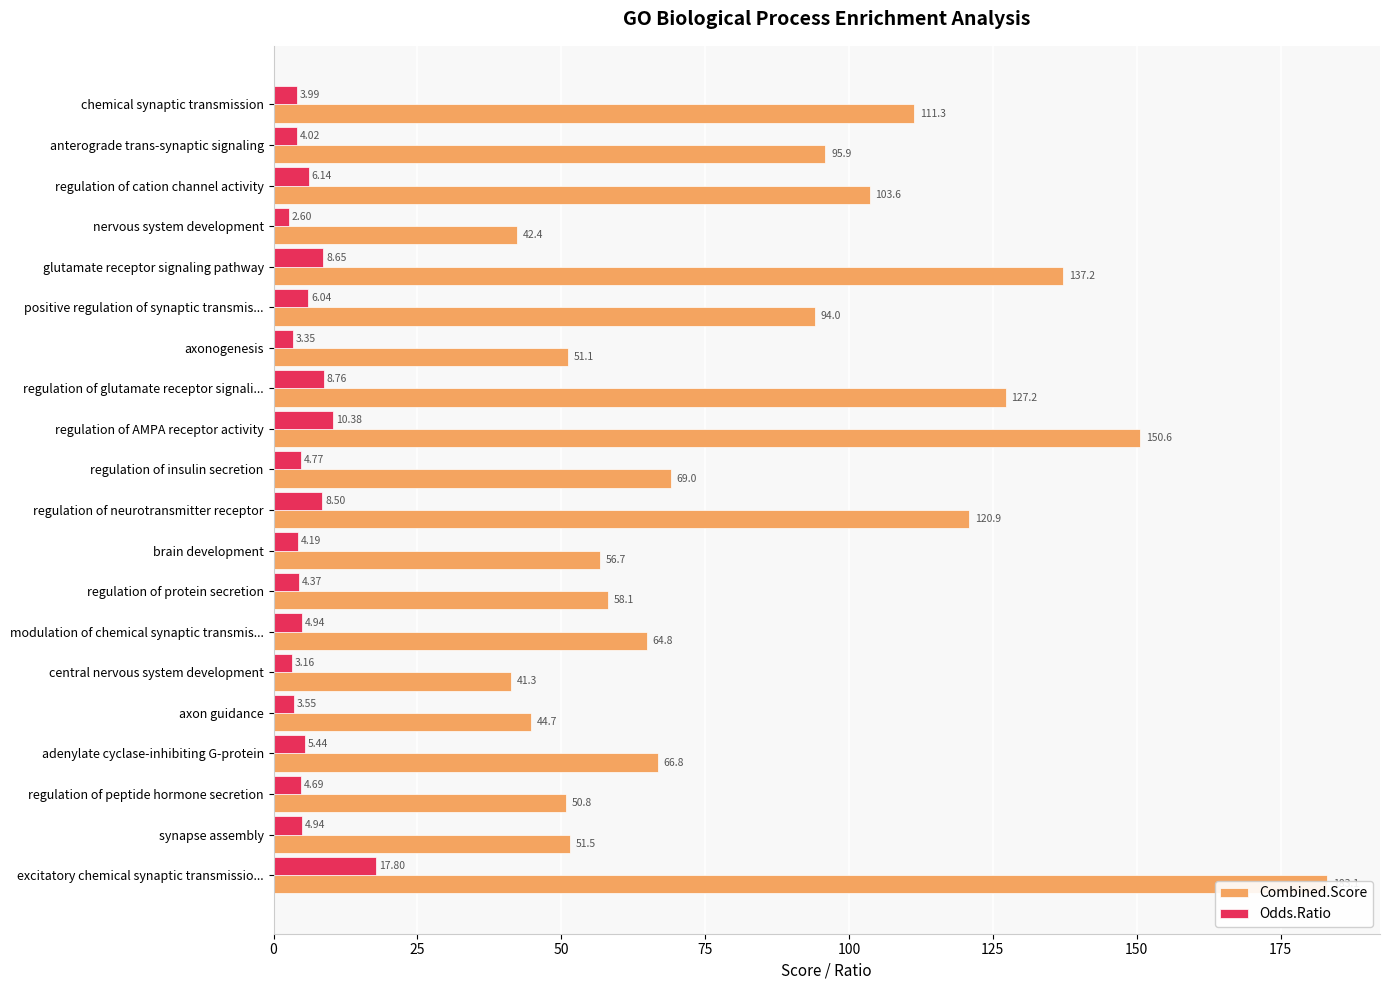

What is the value of the Odds.Ratio bar at the 9th from the left?

10.4